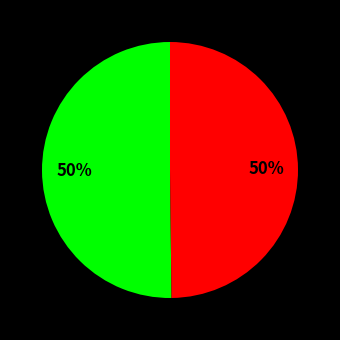

How many segments does this pie chart have?

2